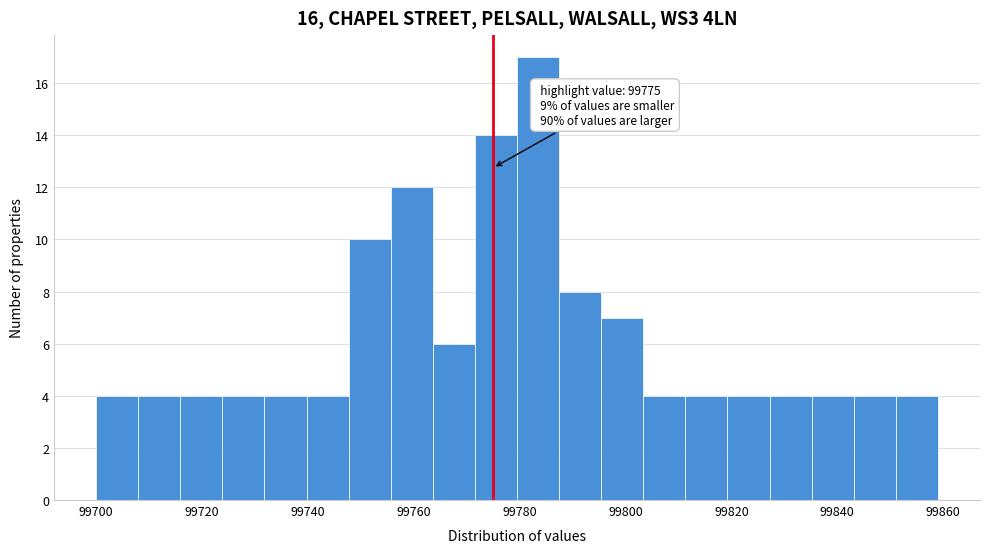

Read against the x-axis, roughly where is the centre of the tallest bar?

99784